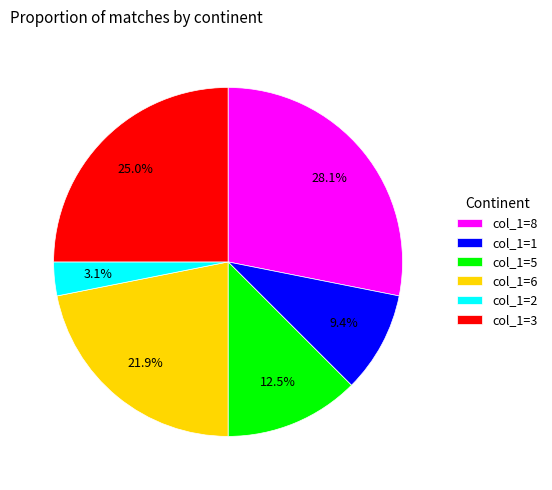

To the nearest percent, what is the average slice percentage?

17%